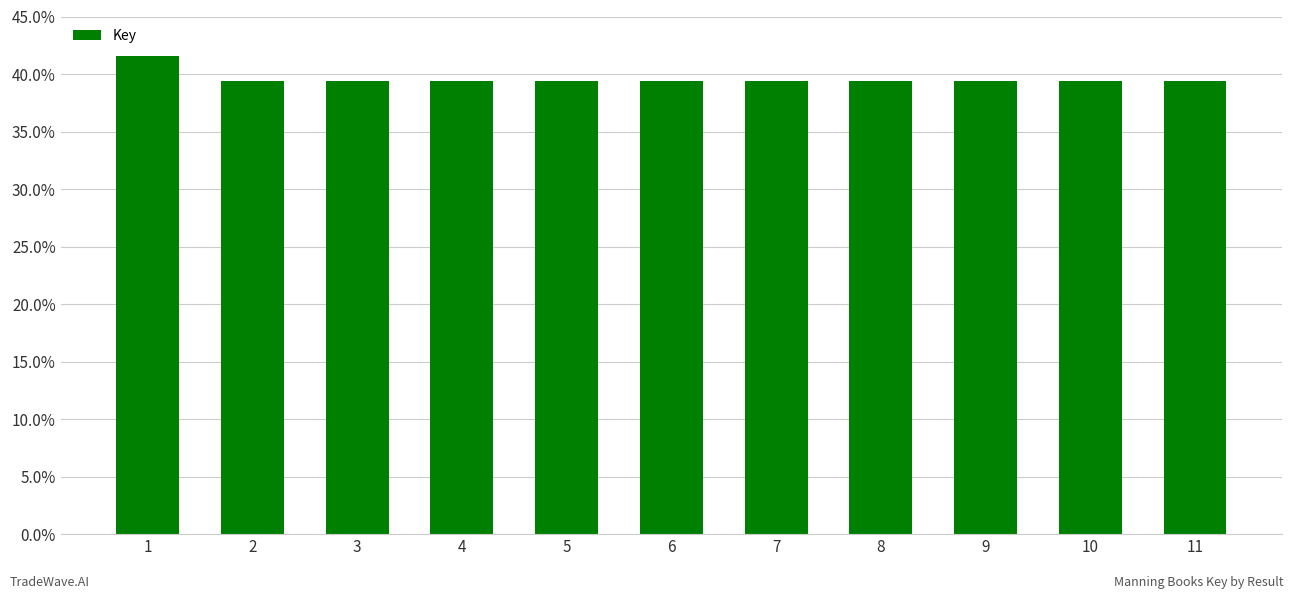

How many bars are there in total?

11